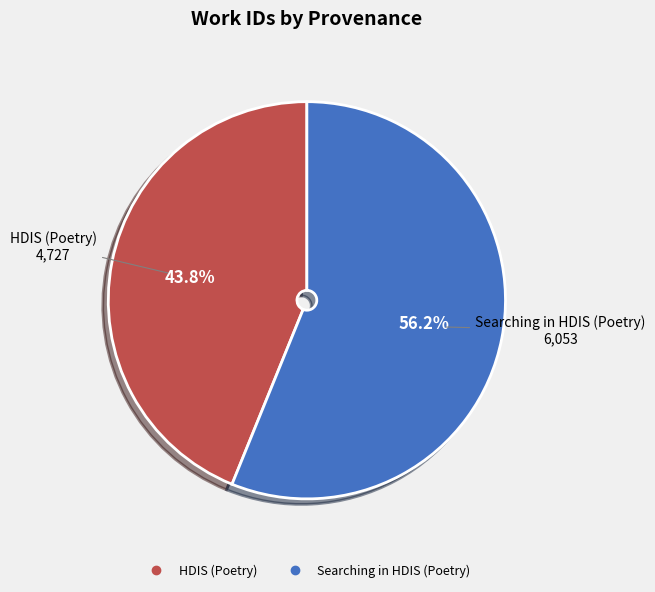

How many slices are in this pie chart?

2